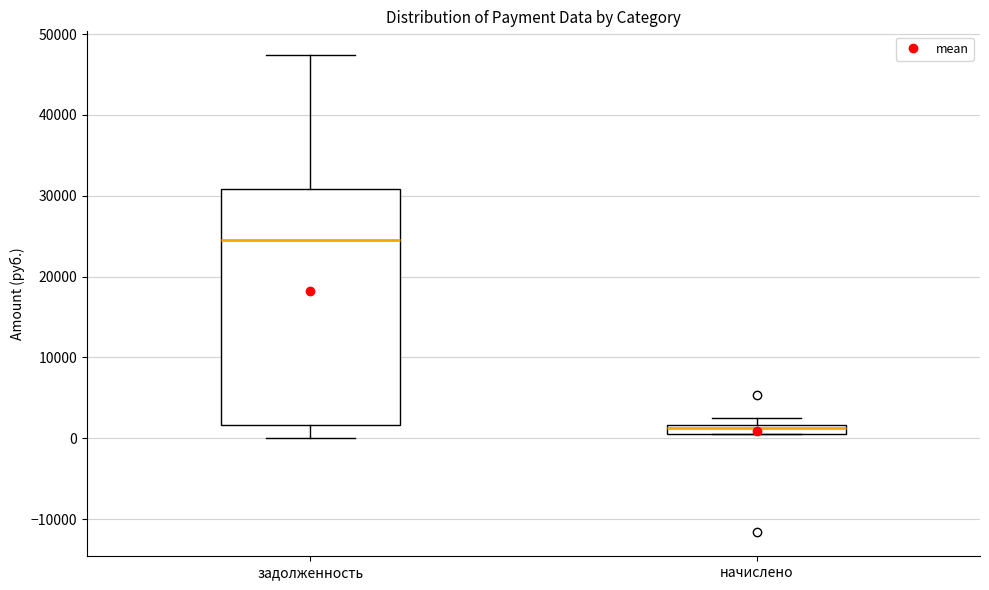

Which box is the tallest, from its lower edge to its upper edge?

задолженность